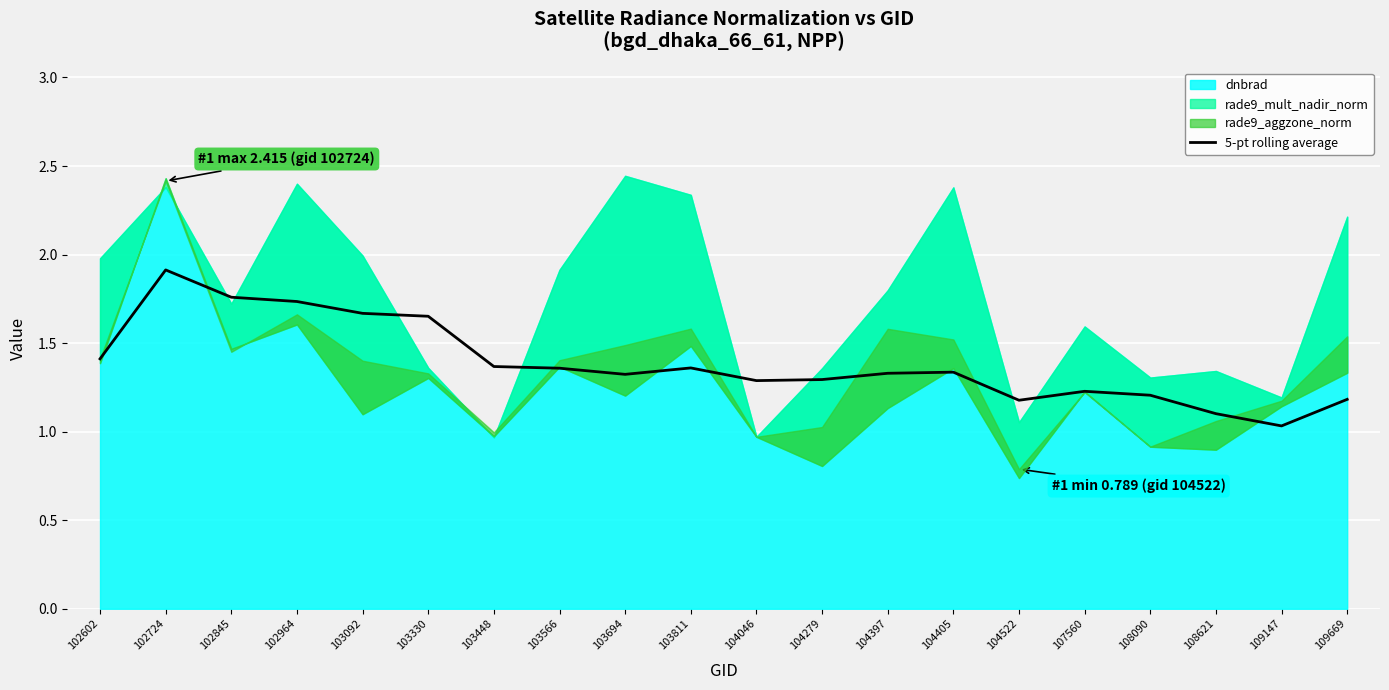

The chart shows a value of 1.8 at 108090. True or false?

False